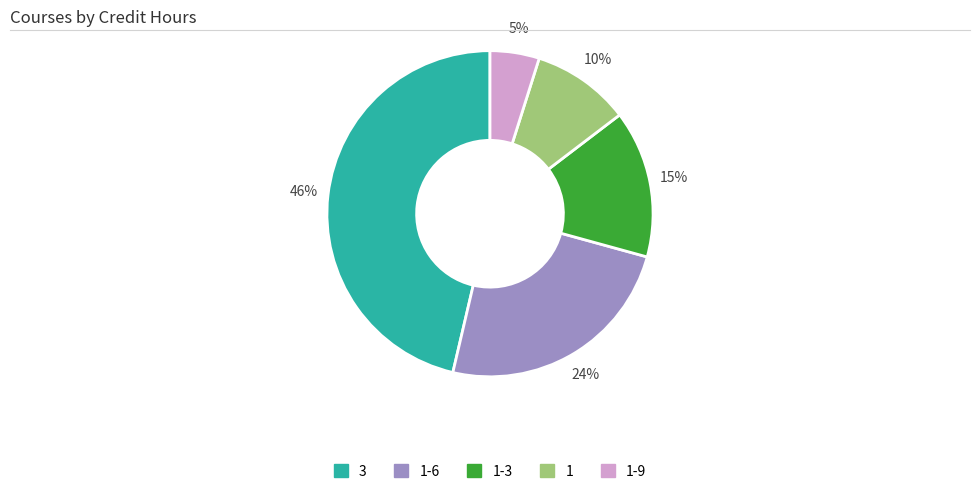

To the nearest percent, what is the average slice percentage?

20%